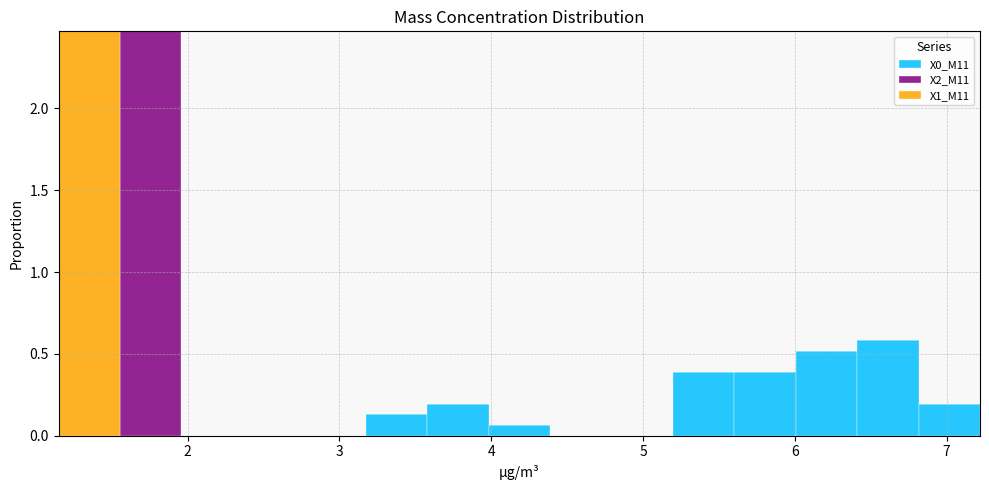

Reading left to right, transcribe this chart: for each stacked bar, give the range it covers on the x-axis and its total height. Neither the bar edges nor the heights are printed on the chart, so give them approximately, as read against the axes.

1.2 to 1.6: 2.45
1.6 to 2.0: 2.45
2.0 to 2.4: 0
2.4 to 2.8: 0
2.8 to 3.2: 0
3.2 to 3.6: 0.15
3.6 to 4.0: 0.20
4.0 to 4.4: 0.05
4.4 to 4.8: 0
4.8 to 5.2: 0
5.2 to 5.6: 0.40
5.6 to 6.0: 0.40
6.0 to 6.4: 0.50
6.4 to 6.8: 0.60
6.8 to 7.2: 0.20